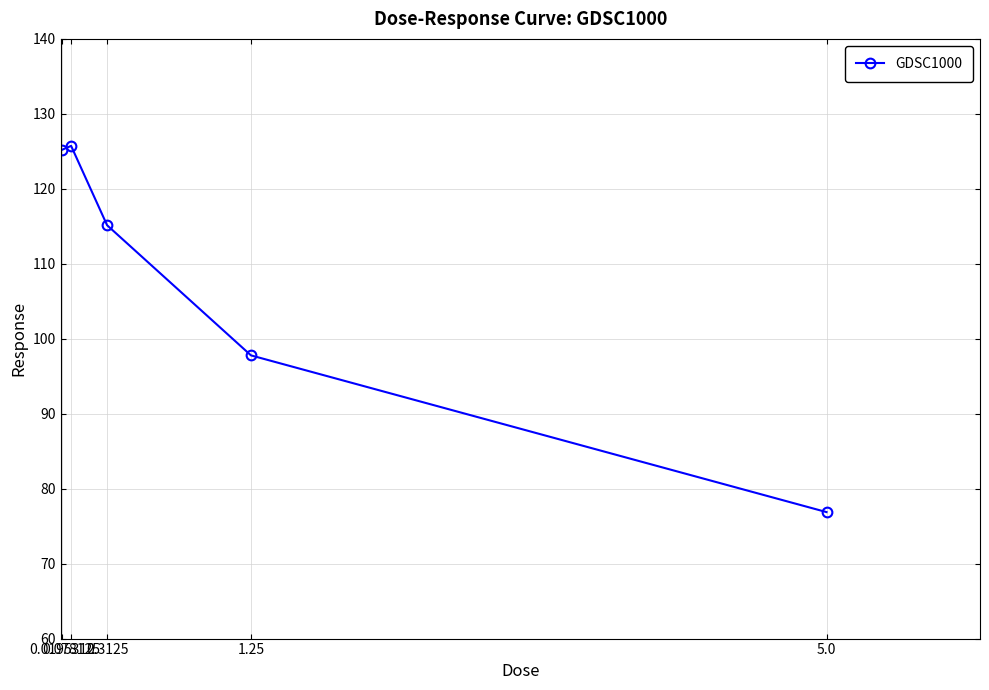

Where is the first local maximum?

0.078125